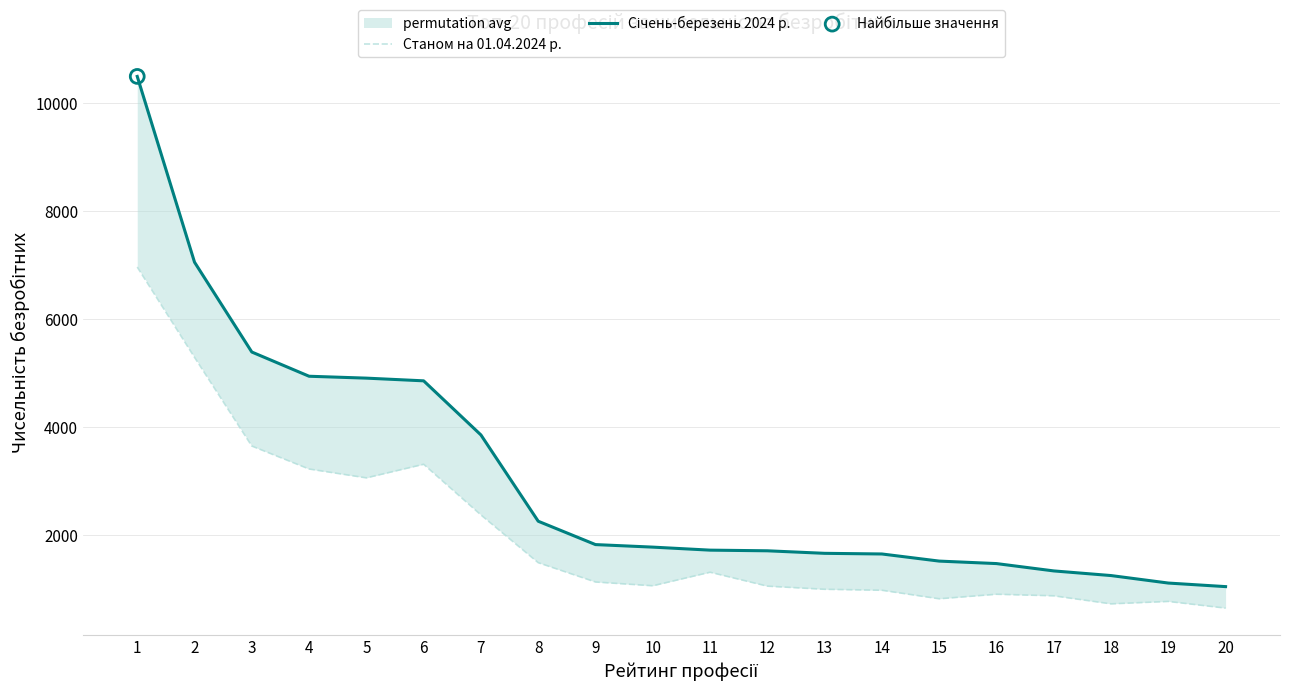

Which series has the largest Y range (max minus min)?

Січень-березень 2024 р.